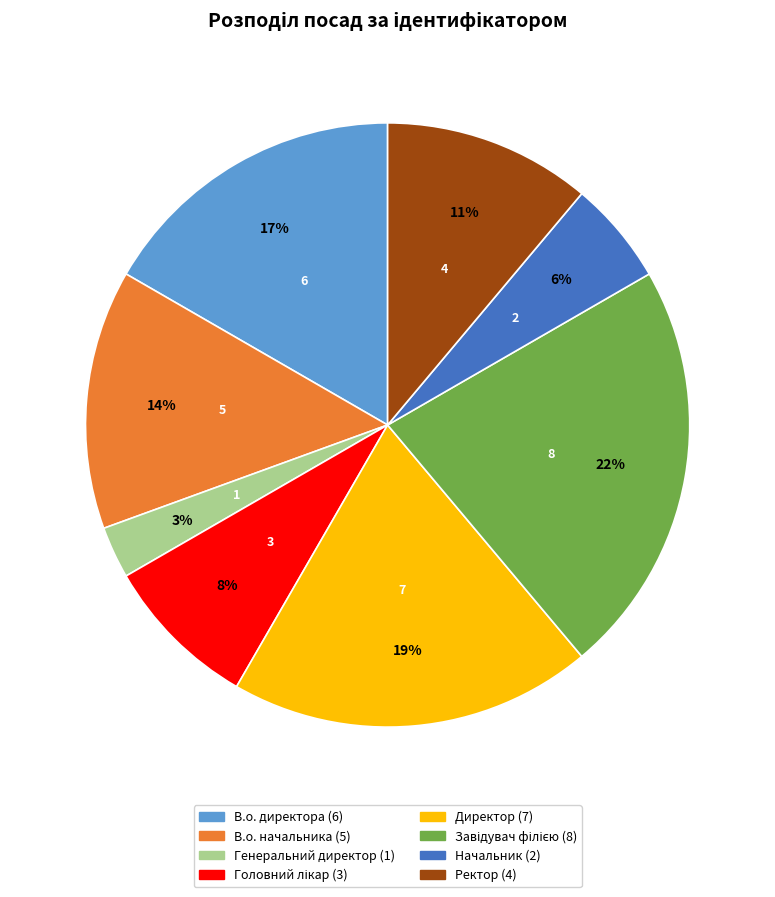

Which category has the smallest portion of the pie?

Генеральний директор